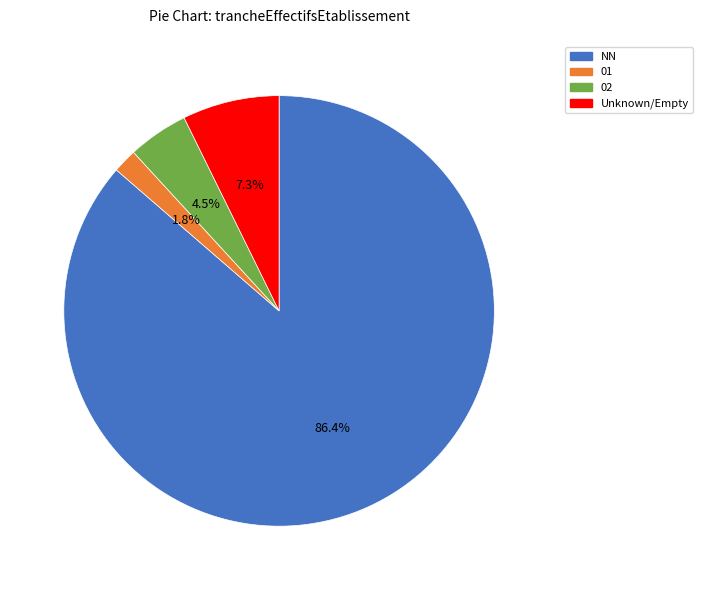

Does any single category account for the majority?

Yes